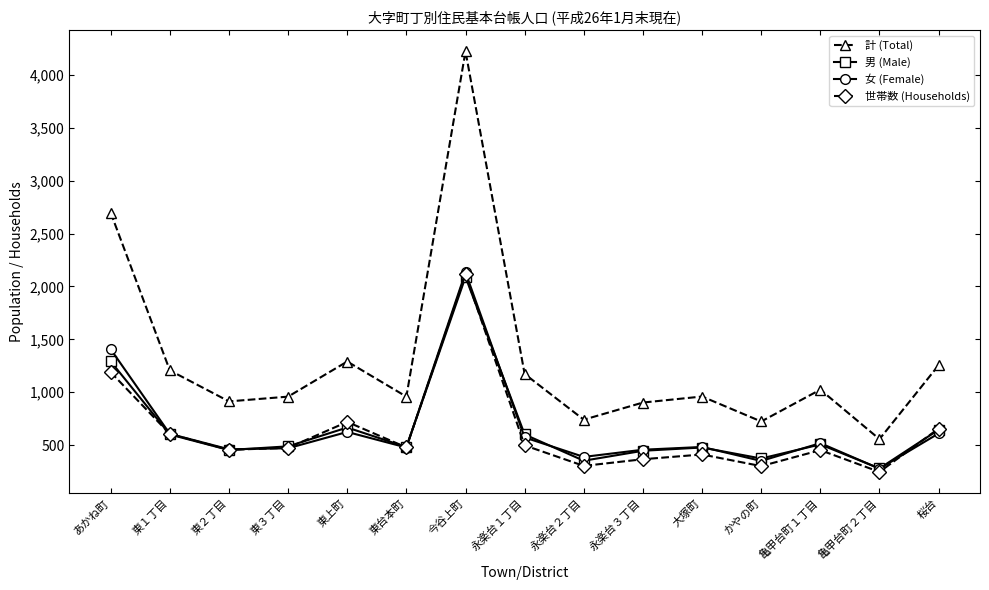

What is the total value across all series at 永楽台２丁目?

1783